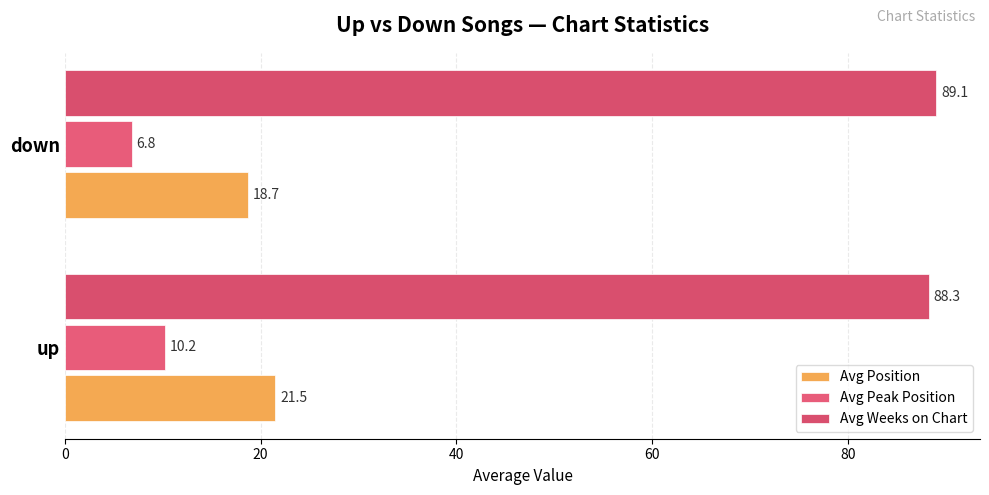

How many data points does each series have?

2